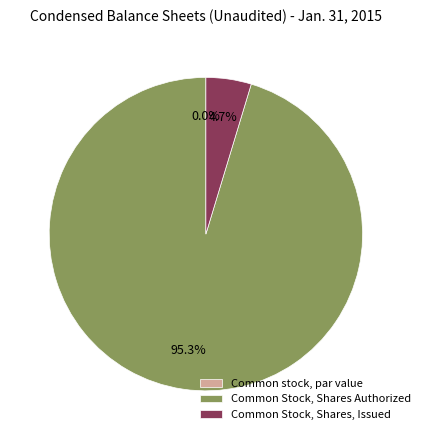

Do Common stock, par value and Common Stock, Shares Authorized together represent more than half of the pie?

Yes